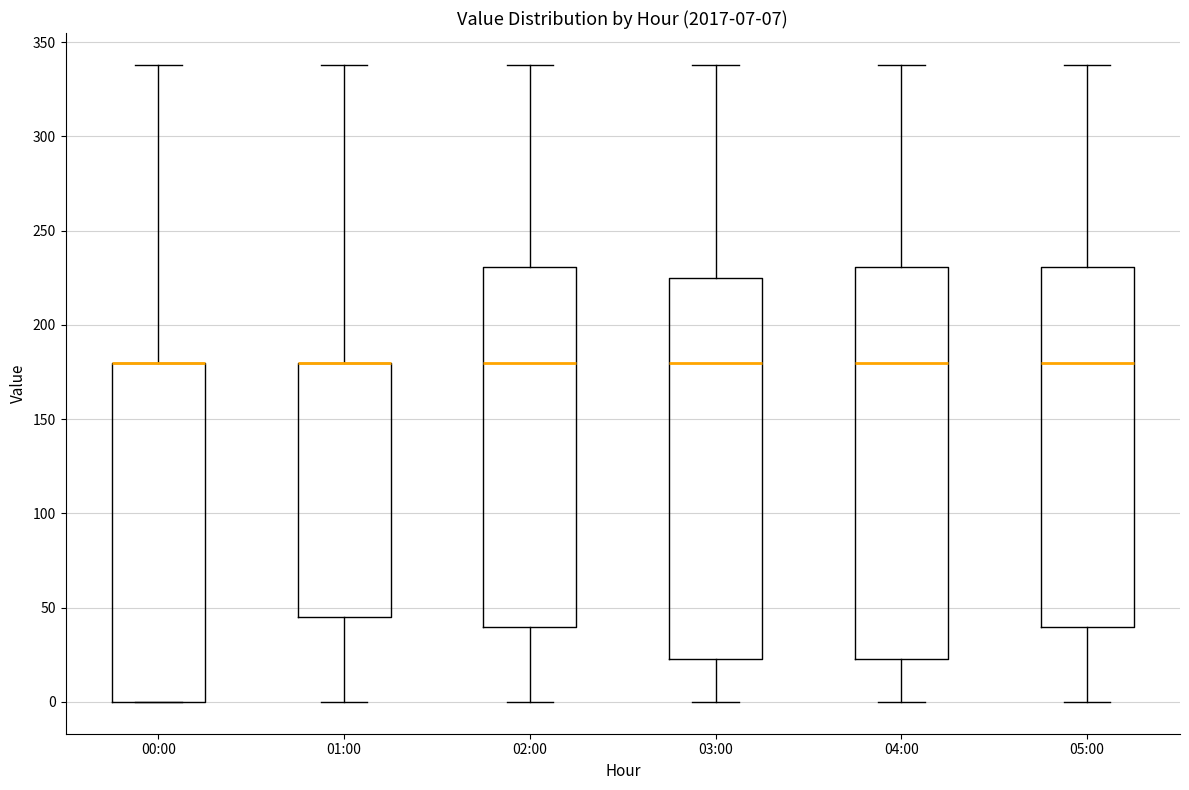

Which box is the tallest, from its lower edge to its upper edge?

04:00